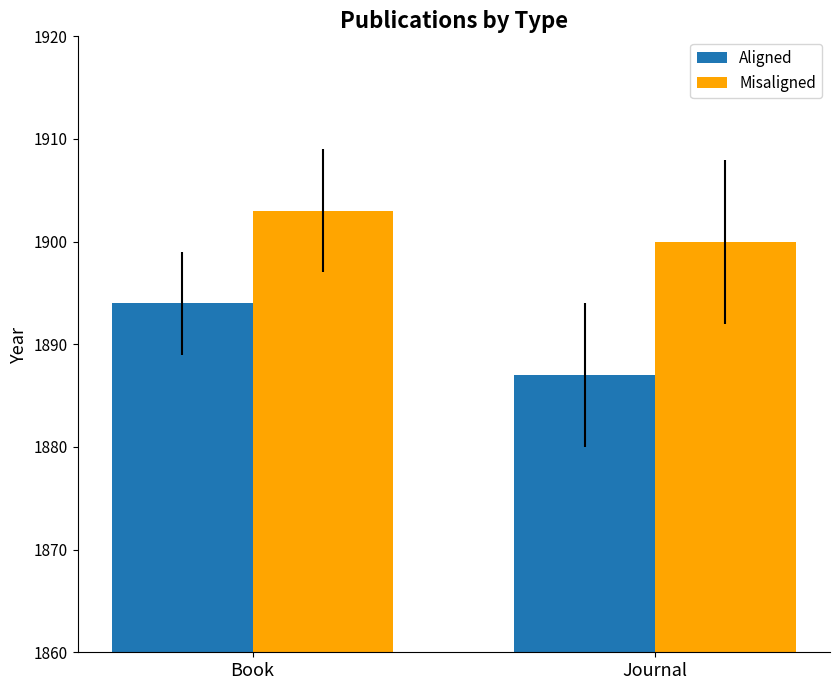

How many bars are there in each group?

2